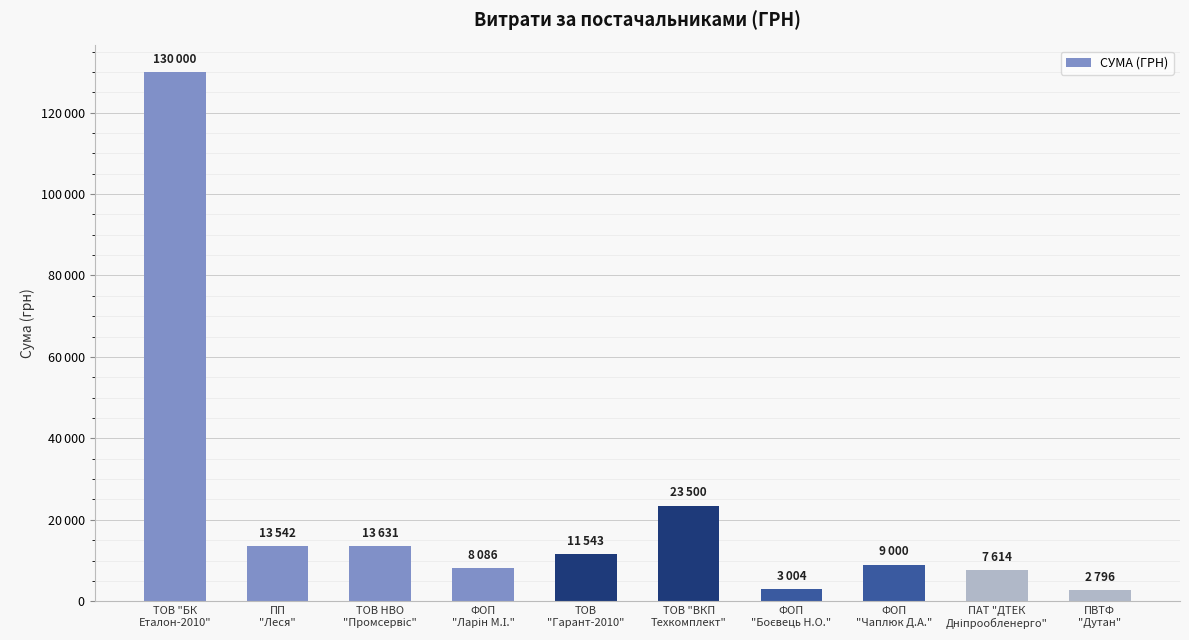

What is the label of the 7th bar from the right?

ФОП
"Ларін М.І."